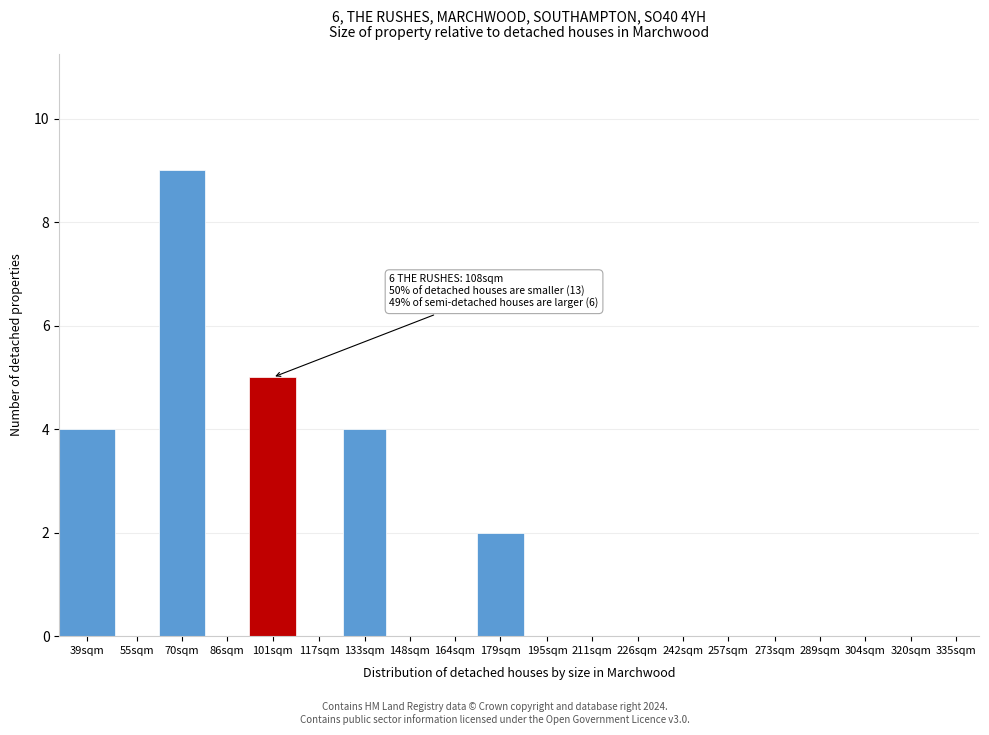

Reading left to right, what are all the values shown in this chart?

39sqm=4	55sqm=0	70sqm=9	86sqm=0	101sqm=5	117sqm=0	133sqm=4	148sqm=0	164sqm=0	179sqm=2	195sqm=0	211sqm=0	226sqm=0	242sqm=0	257sqm=0	273sqm=0	289sqm=0	304sqm=0	320sqm=0	335sqm=0